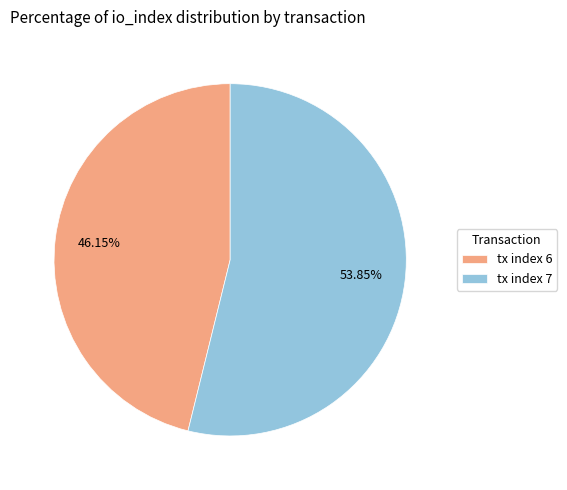

What is the ratio of the value at tx index 7 to the value at tx index 6?

1.2